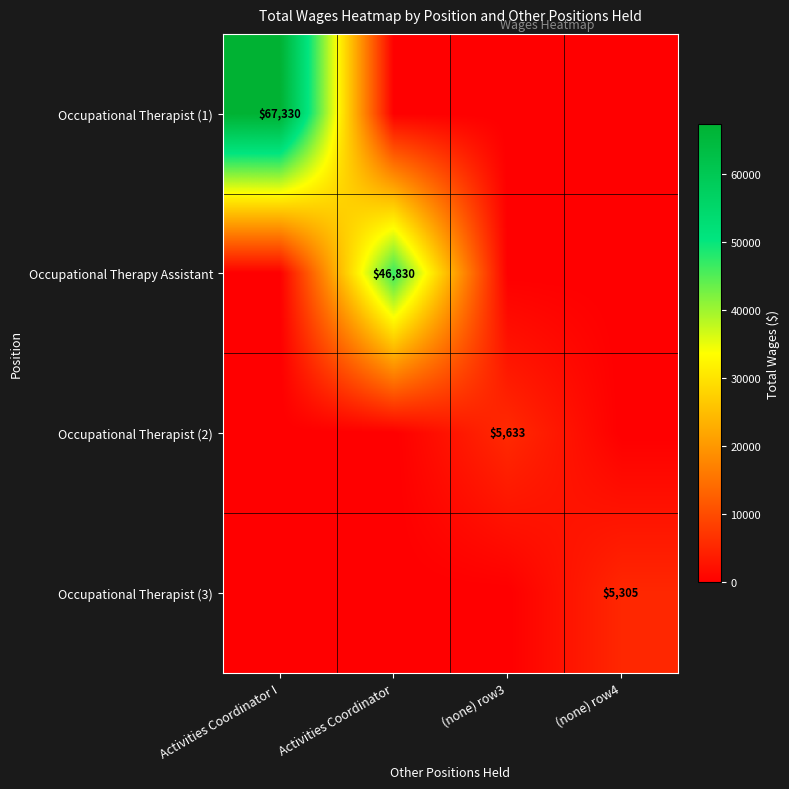

Which series changed the most between (none) row3 and (none) row4?

Occupational Therapist (2)